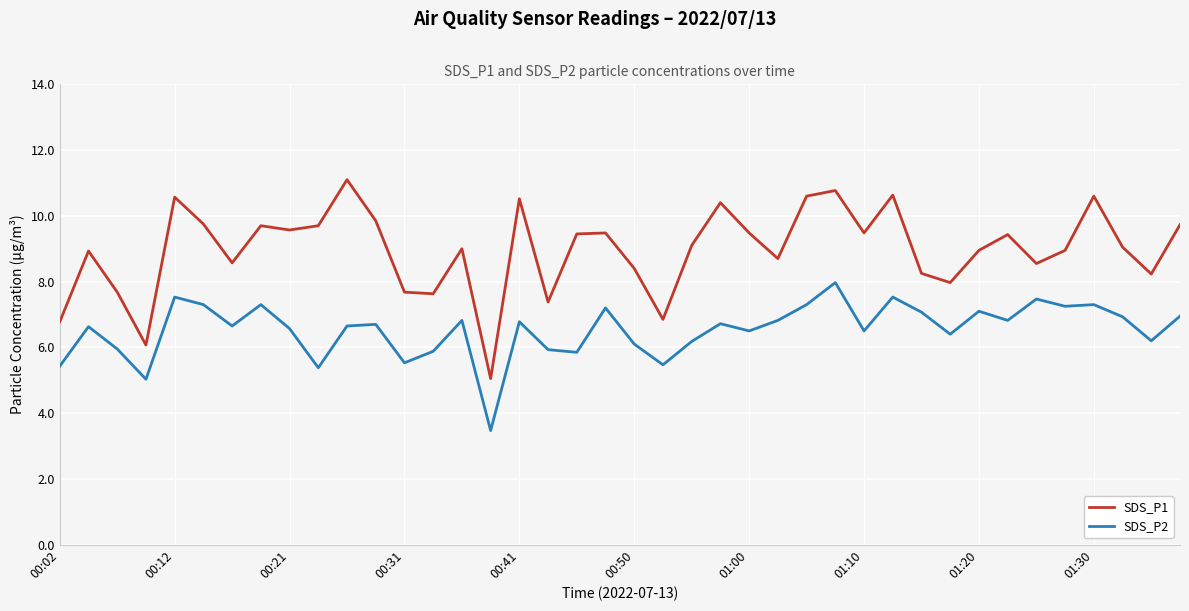

Which series has the largest total across all categories?

SDS_P1